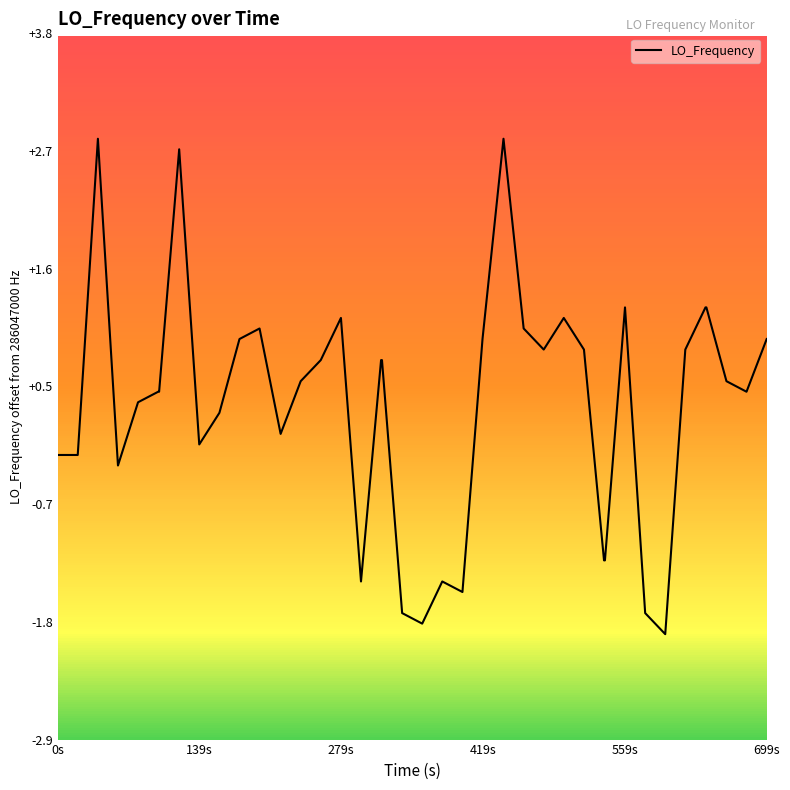

What is the greatest value displayed?

2.8